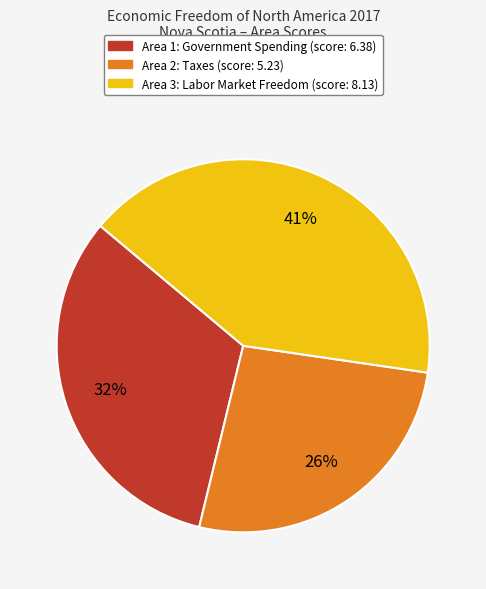

Is there any slice that represents more than half of the pie?

No